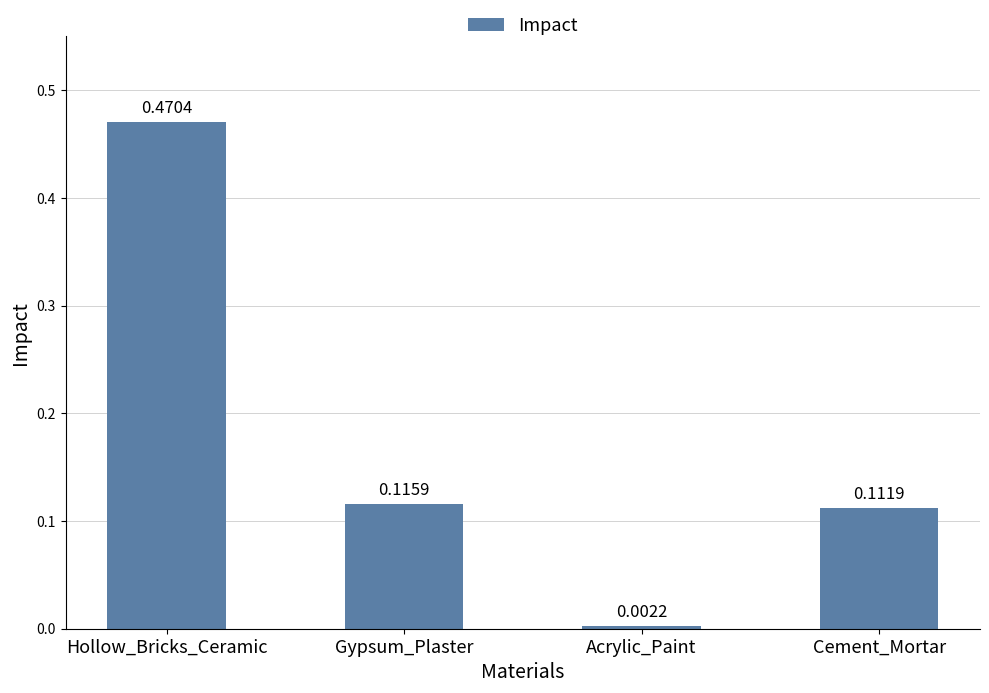

Rank the categories by value from lowest to highest.

Acrylic_Paint, Cement_Mortar, Gypsum_Plaster, Hollow_Bricks_Ceramic